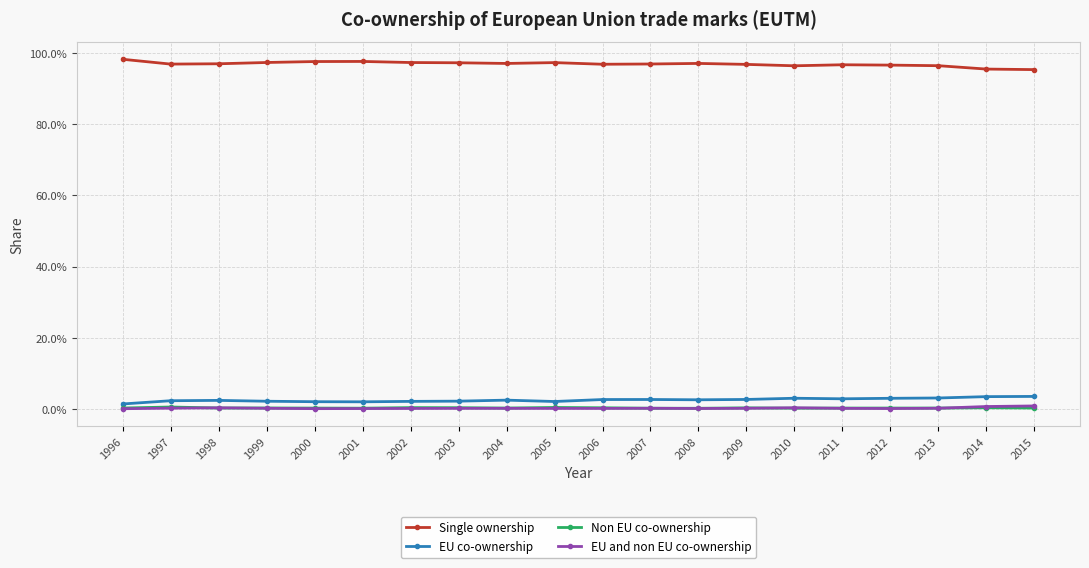

What are all the series names shown in the legend?

Single ownership, EU co-ownership, Non EU co-ownership, EU and non EU co-ownership